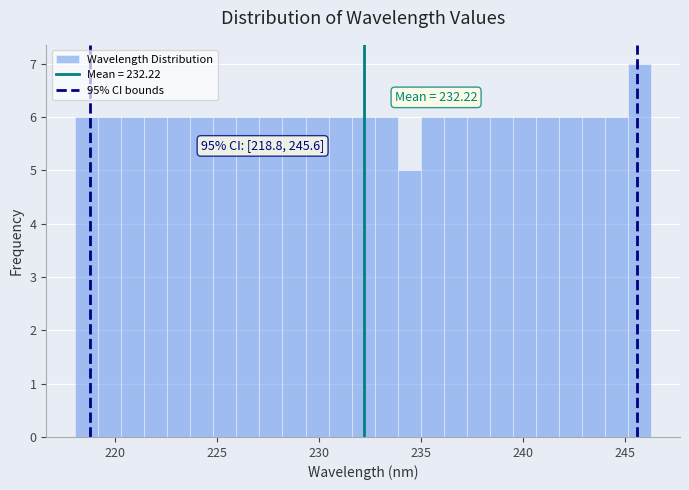

Read against the x-axis, roughly where is the centre of the tallest bar?

245.5